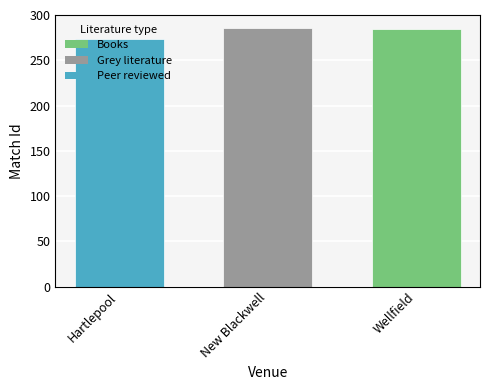

What is the difference between the highest and lowest values at New Blackwell?

12